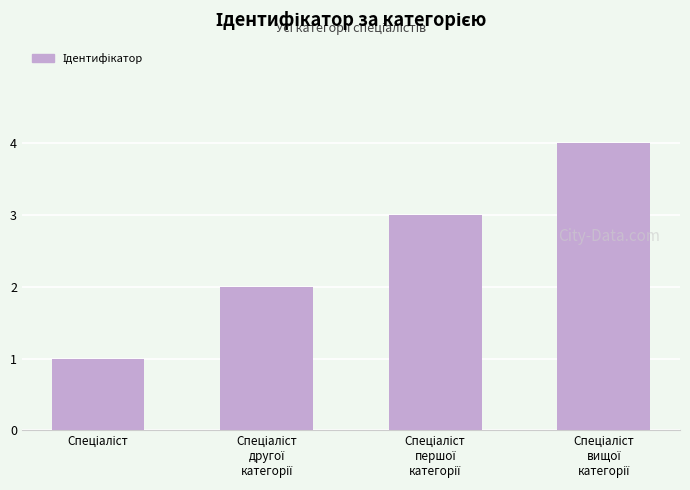

What is the greatest value displayed?

4